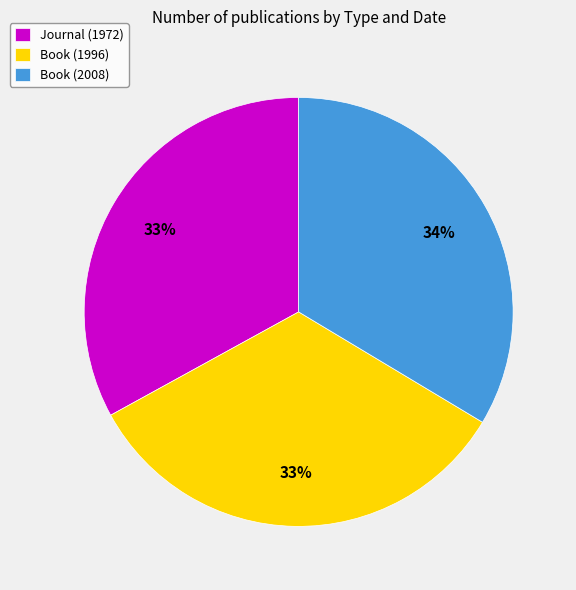

To the nearest percent, what portion does Journal (1972) represent?

33%